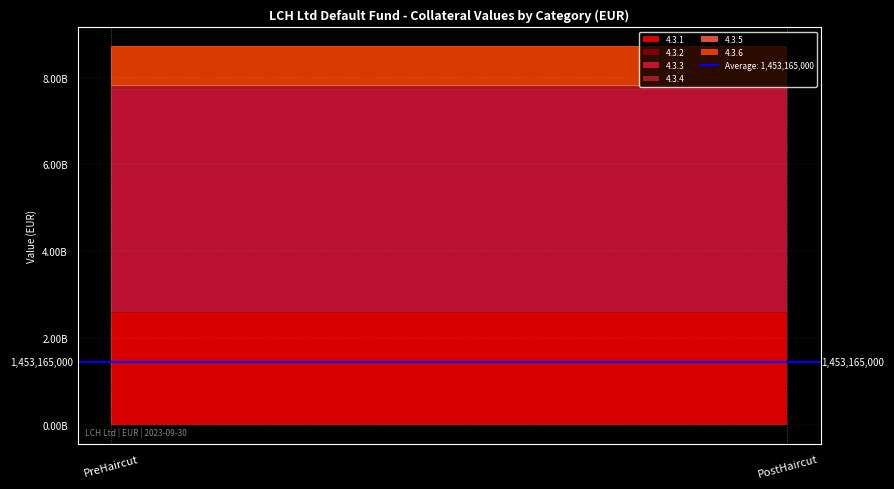

Is the value of 4.3.6 at PostHaircut greater than the value of 4.3.4 at PostHaircut?

Yes